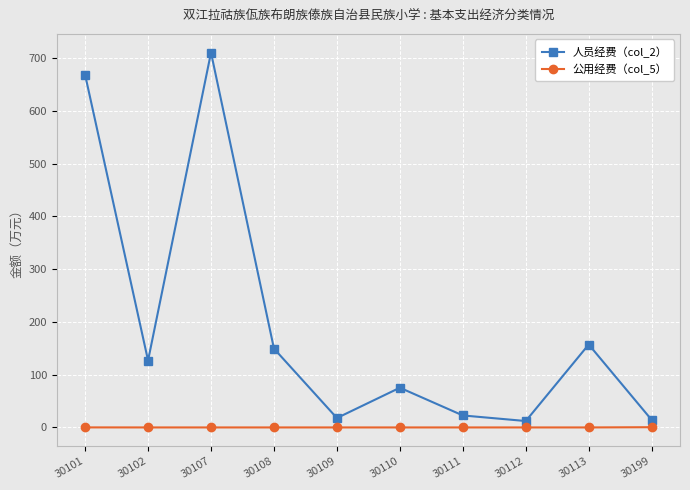

At which category is the sum across all series the highest?

30107